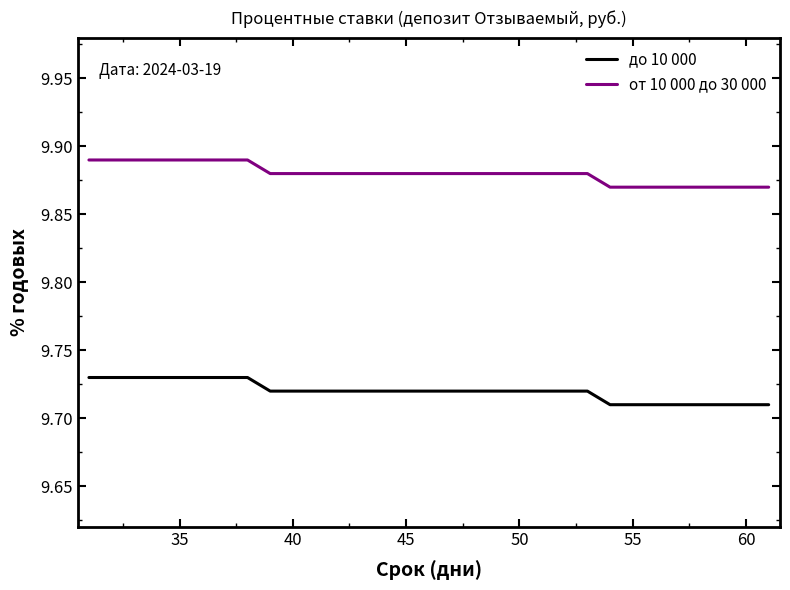

Which series has the largest total across all categories?

от 10 000 до 30 000